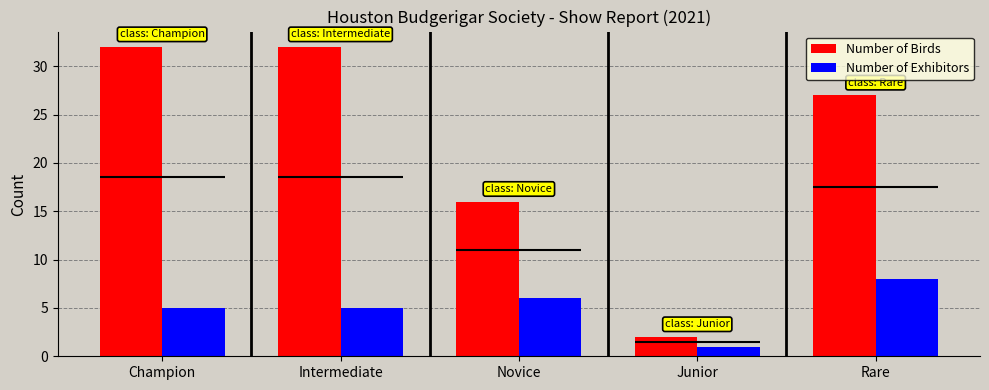

At which category is the sum across all series the highest?

Champion